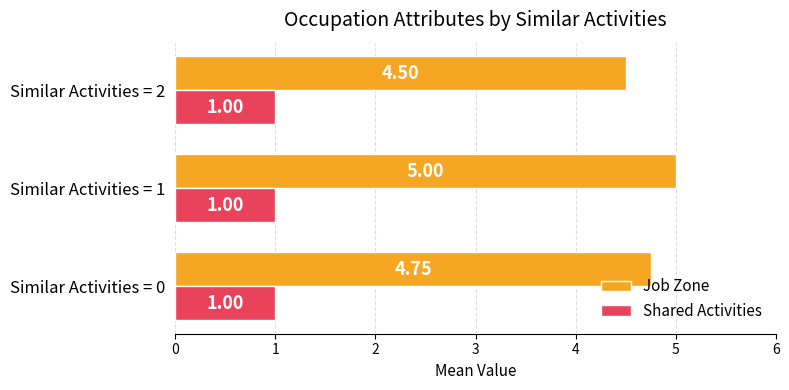

What is the total value across all series at Similar Activities = 0?

5.8